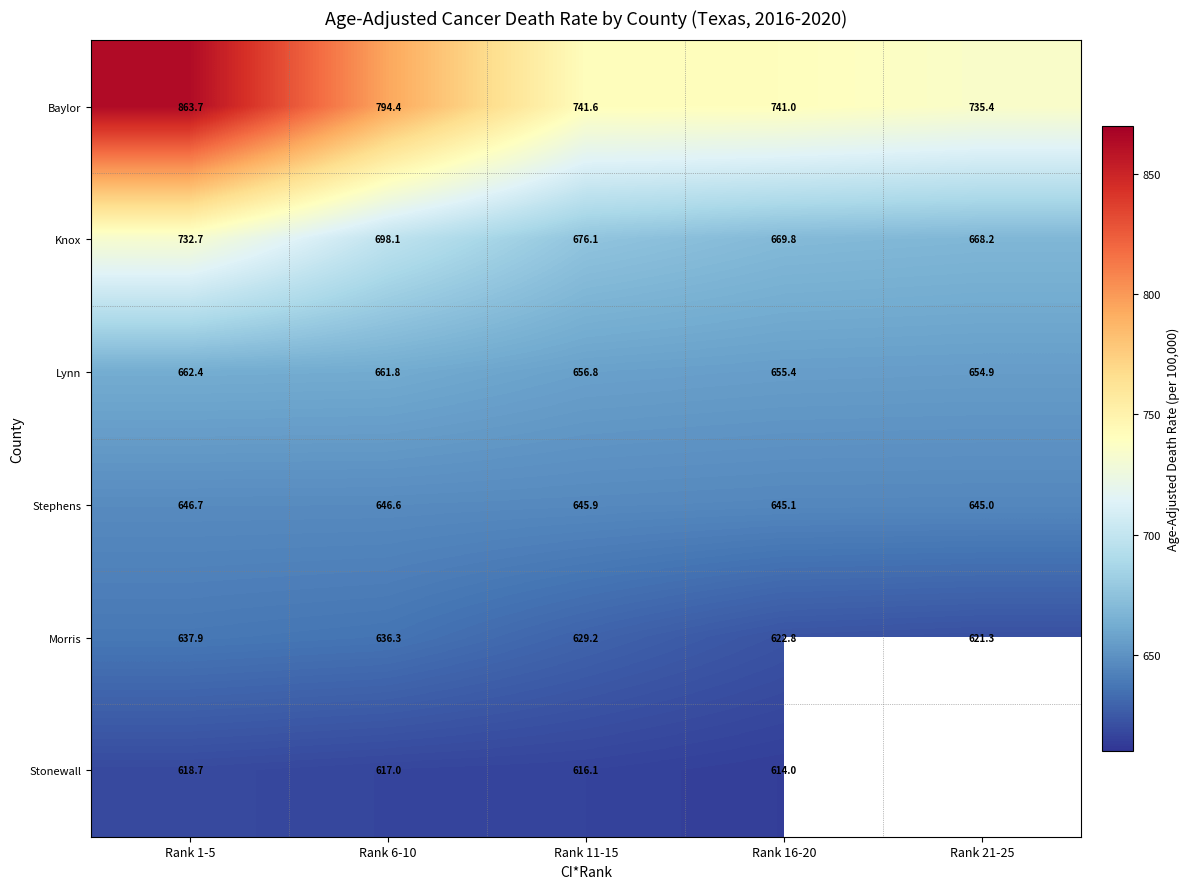

What is the difference between the highest and lowest values at Rank 11-15?

125.5